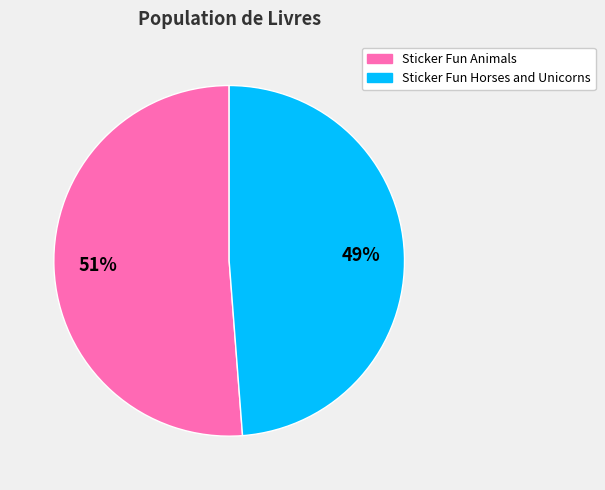

To the nearest percent, what is the average slice percentage?

50%